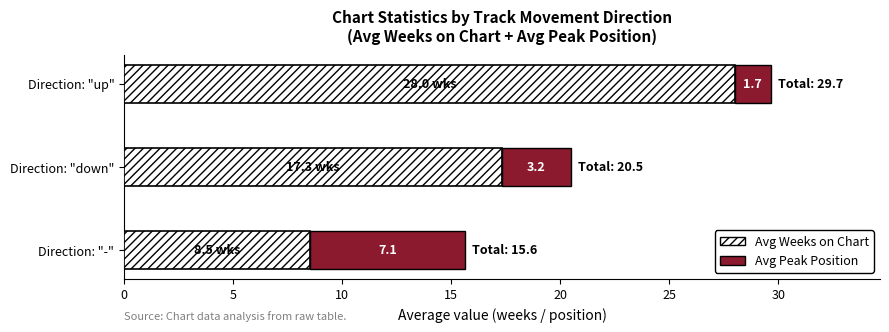

How many data points in Avg Weeks on Chart are less than 17?

1